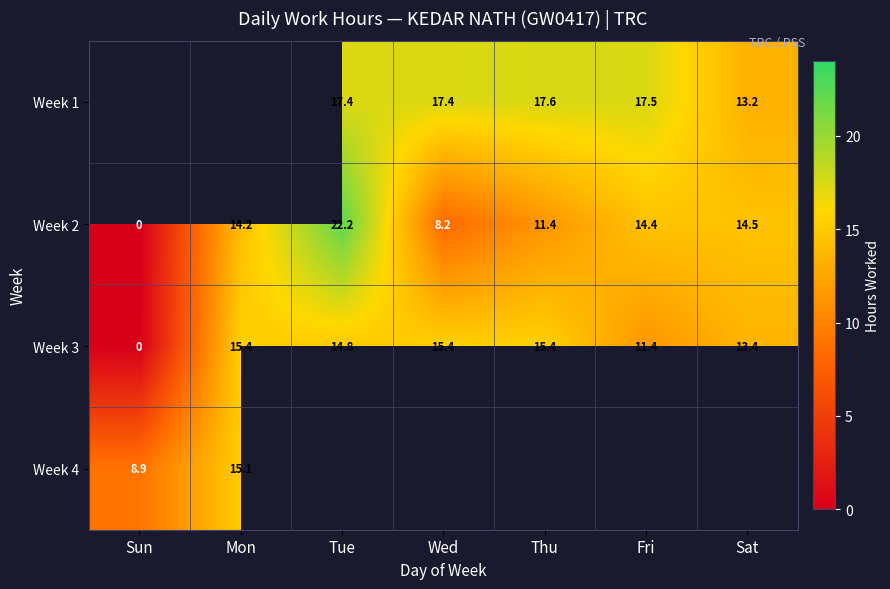

Is the value of Week 3 at Thu greater than the value of Week 2 at Tue?

No